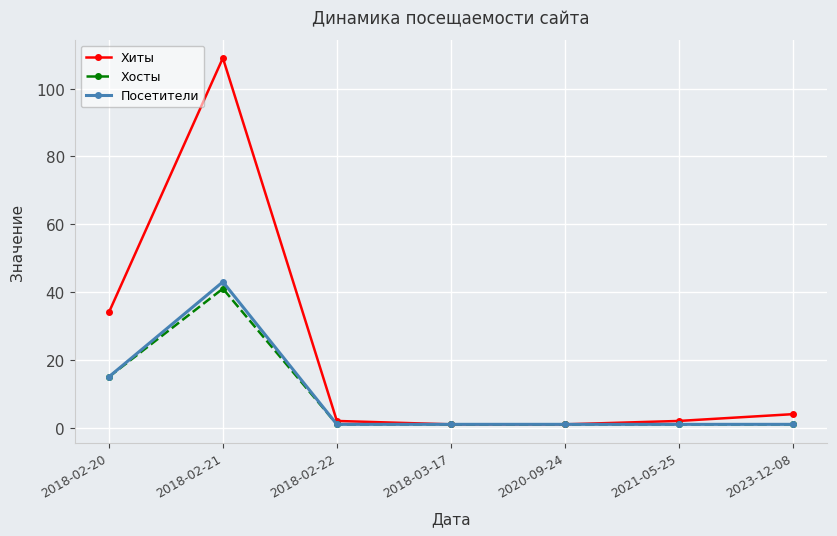

Between 2018-02-20 and 2023-12-08, which series saw the biggest shift?

Хиты